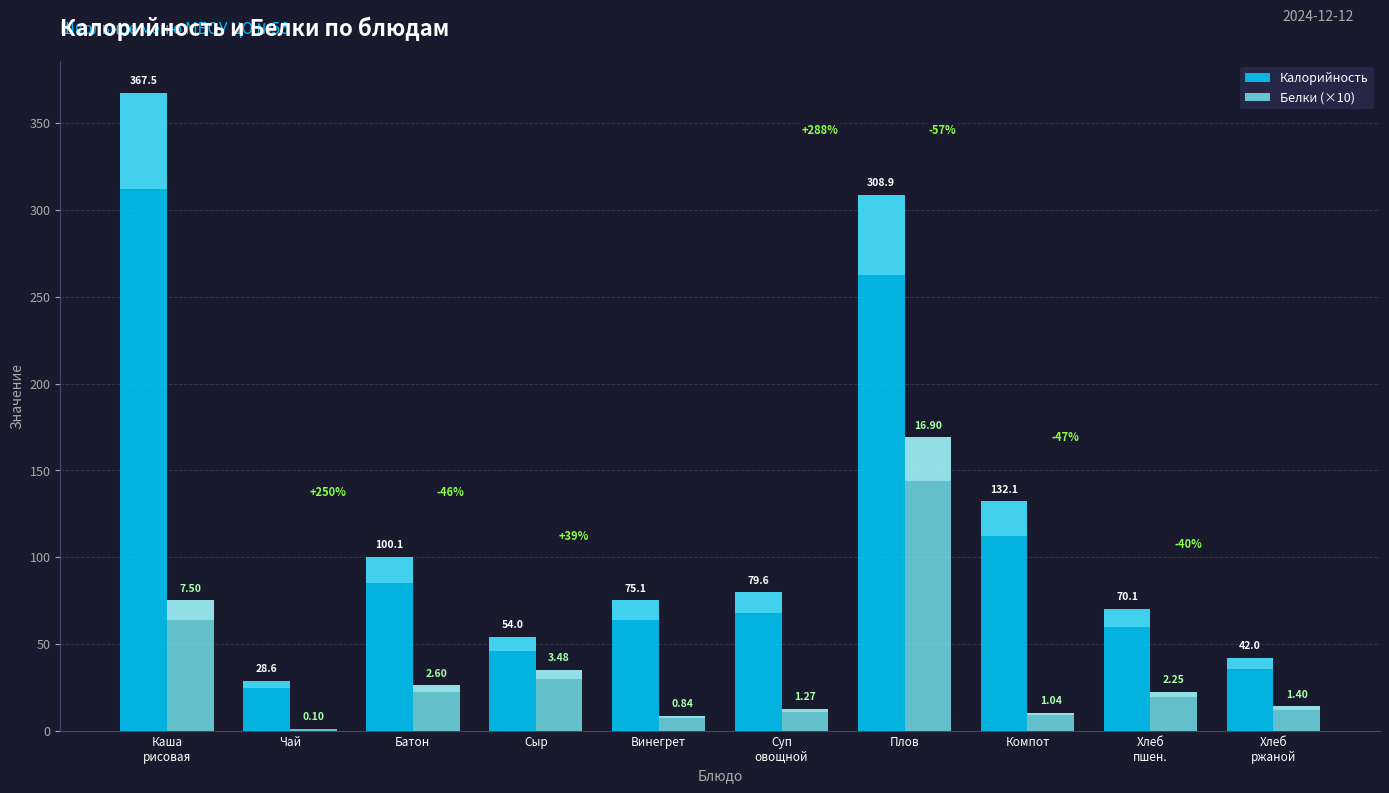

At Суп
овощной, list the series in order from largest to smallest.

Калорийность, Белки (×10)